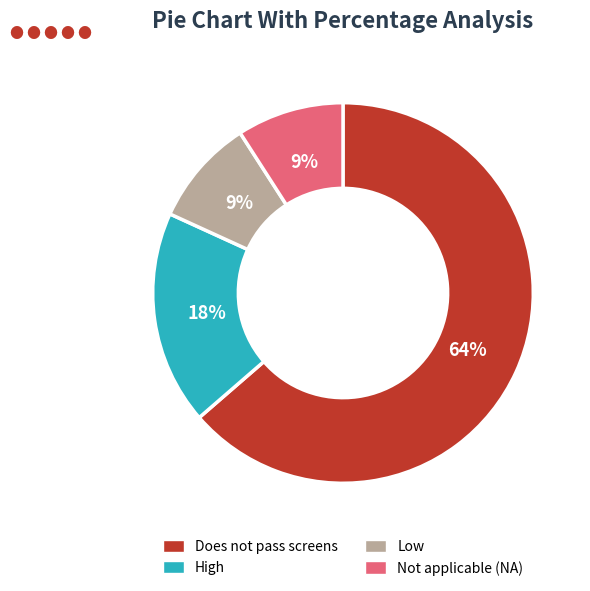

Is there any slice that represents more than half of the pie?

Yes